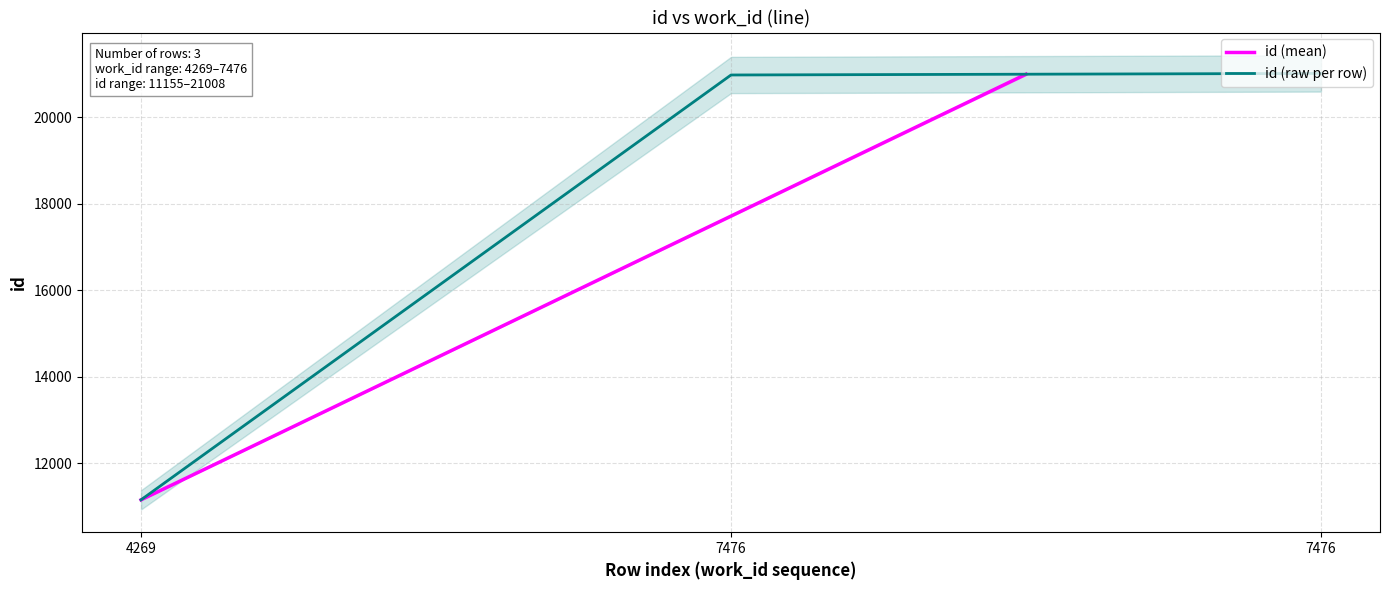

Which has a higher value, 4269 or 7476?

7476